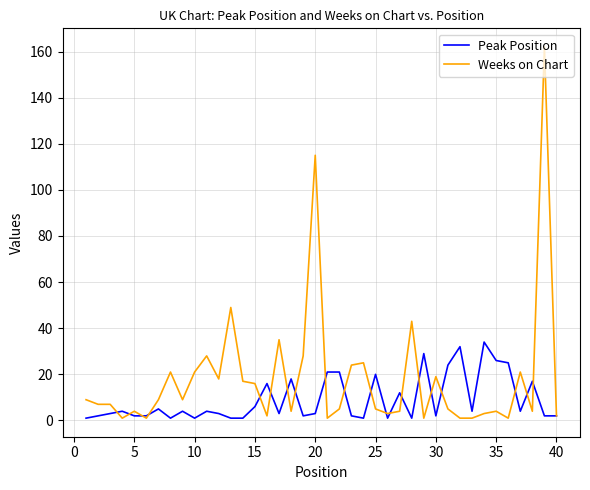

Which series has the largest range (max minus min)?

Weeks on Chart